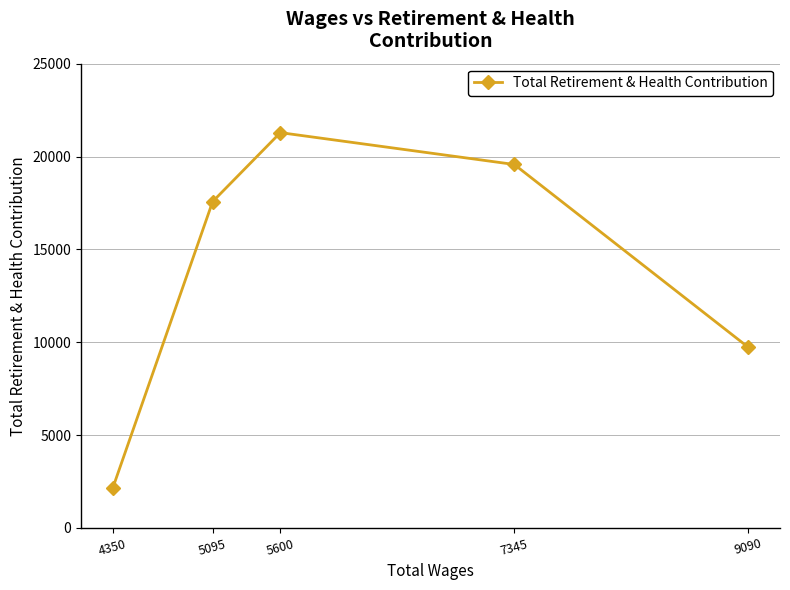

What is the difference between the maximum and second lowest values?

11557